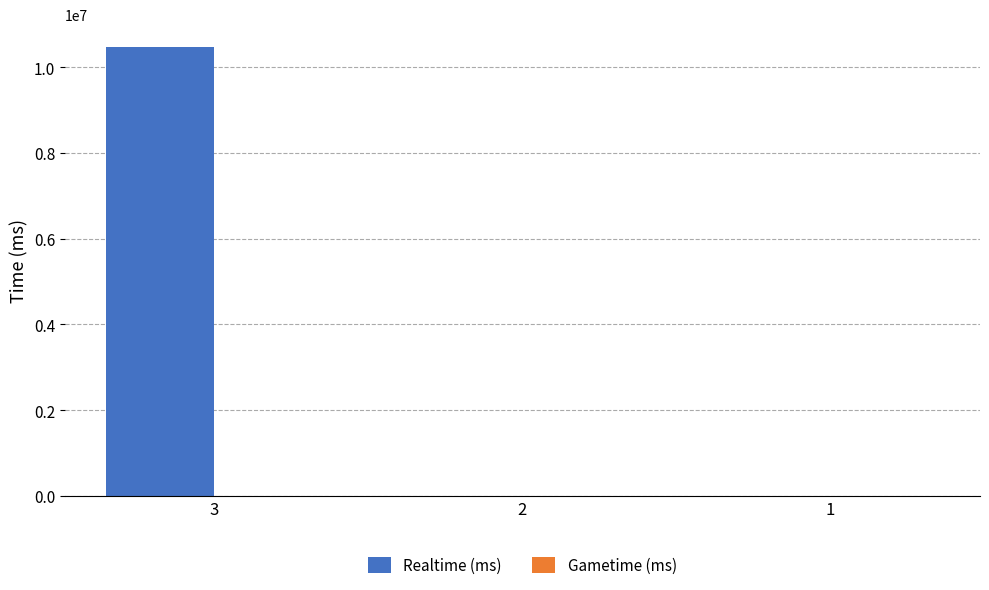

Reading left to right, extract all data points from this chart.

3=10476999	2=0	1=0